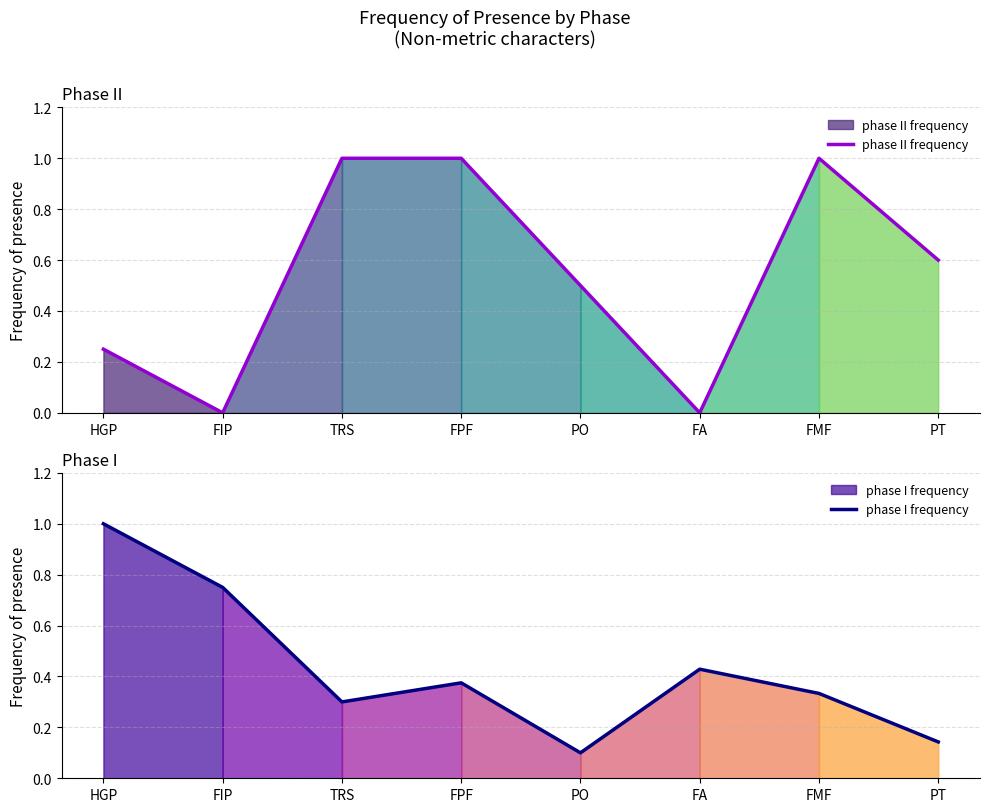

What is the label of the 1st point from the right?

PT